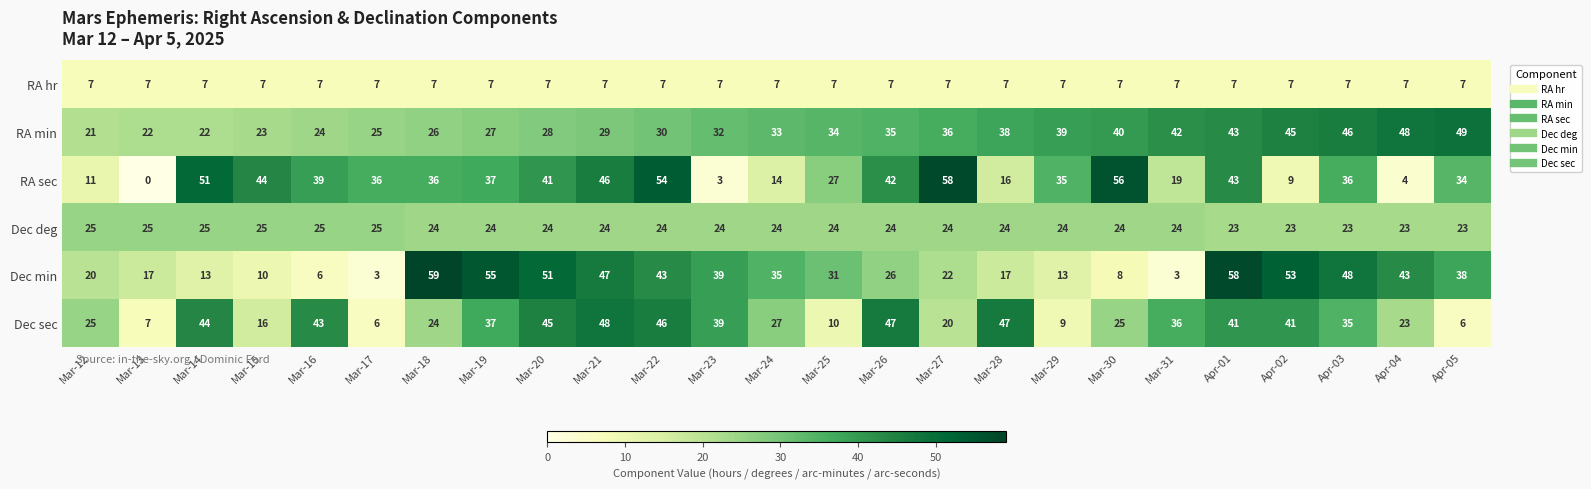

The value of Dec min at Apr-01 is 58. True or false?

True